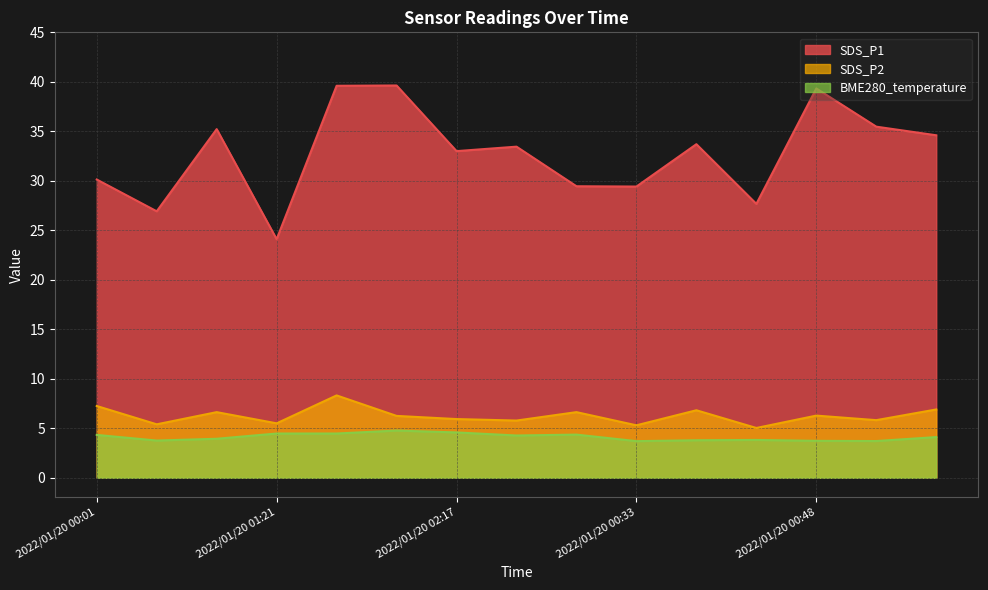

Where is the first local minimum for BME280_temperature?

2022/01/20 00:28